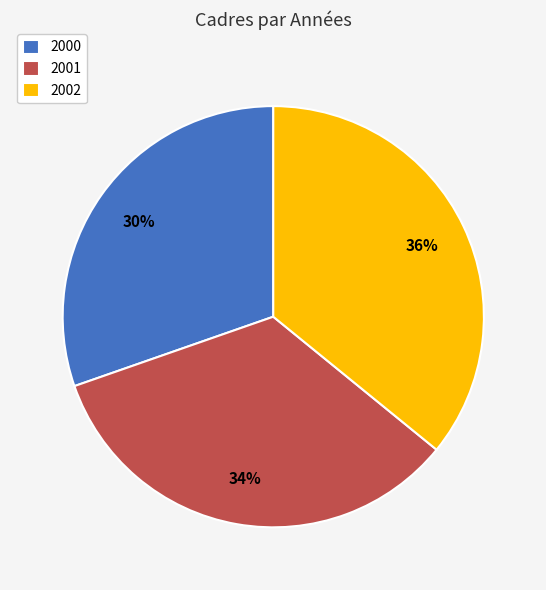

Is there a majority slice in this chart?

No